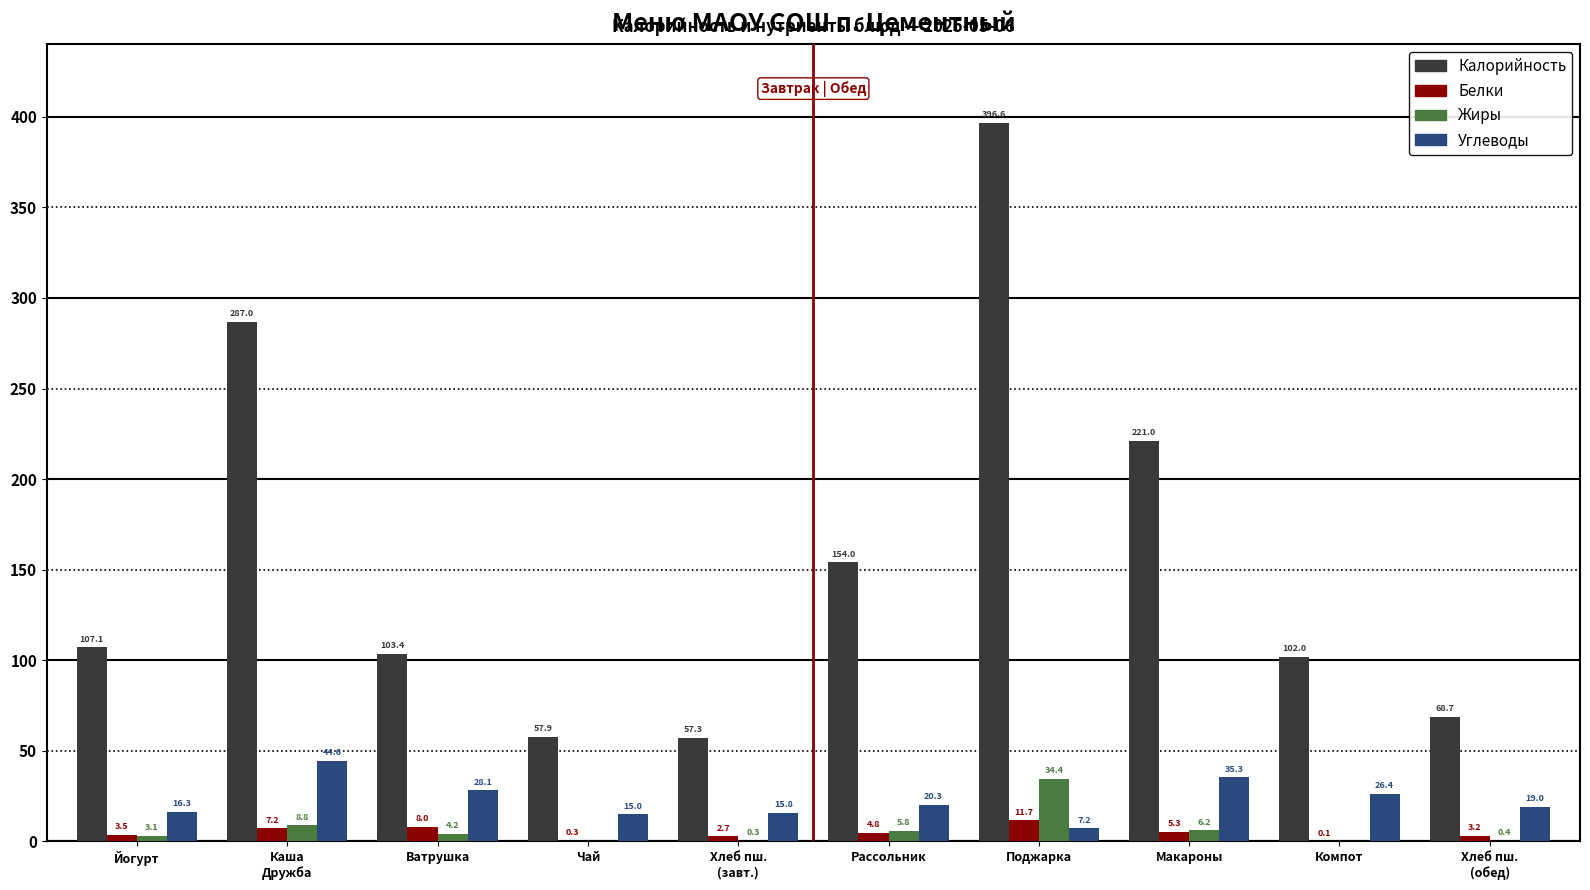

How many categories are shown in the chart?

10